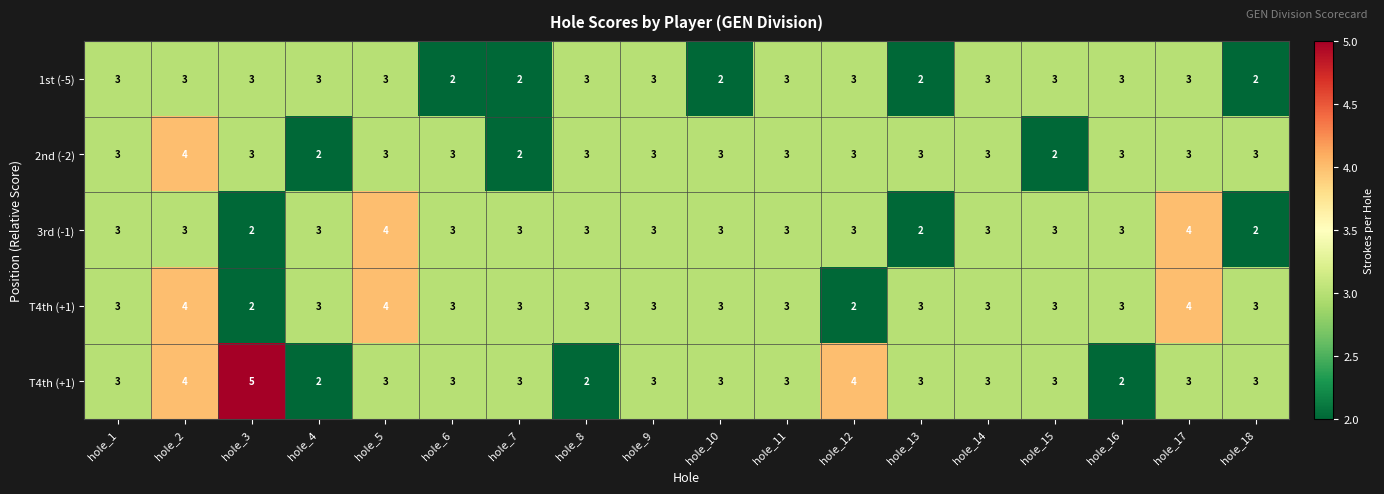

What is the maximum value shown in the chart?

5